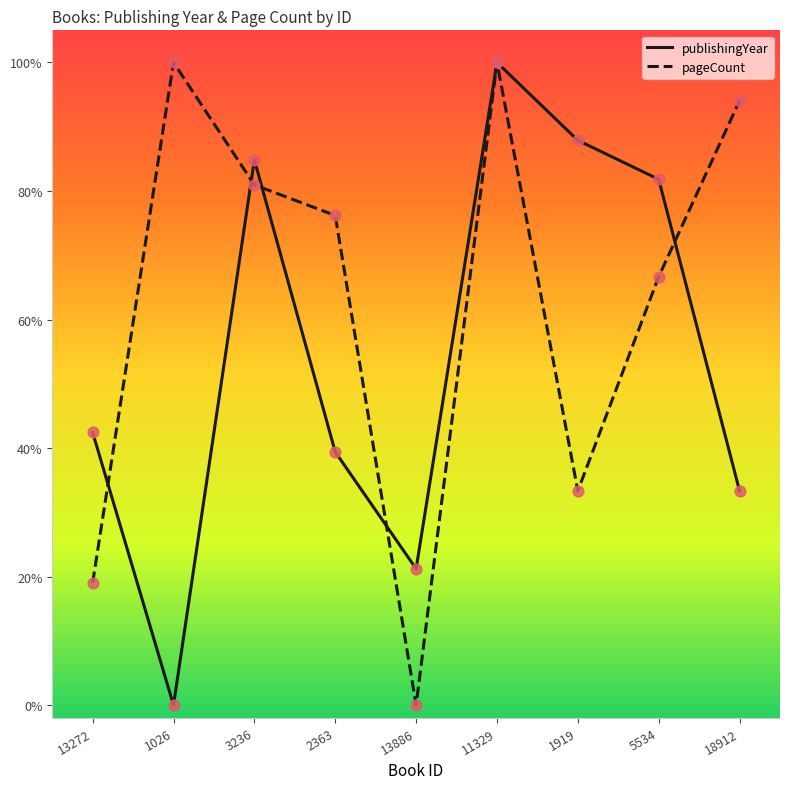

At how many categories does at least one series exceed 0?

9